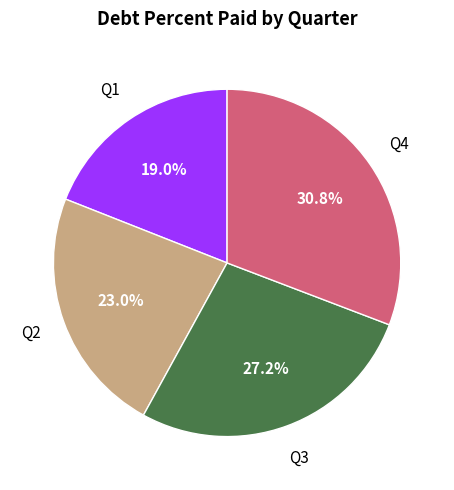

Is there any slice that represents more than half of the pie?

No